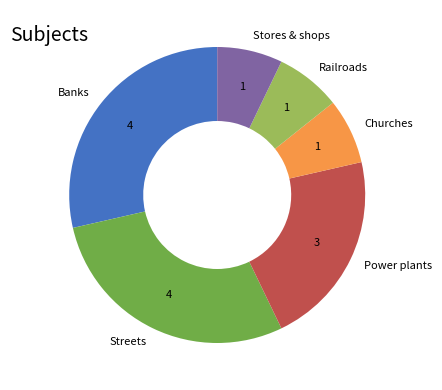

The Stores & shops slice represents 7% of the pie. True or false?

True